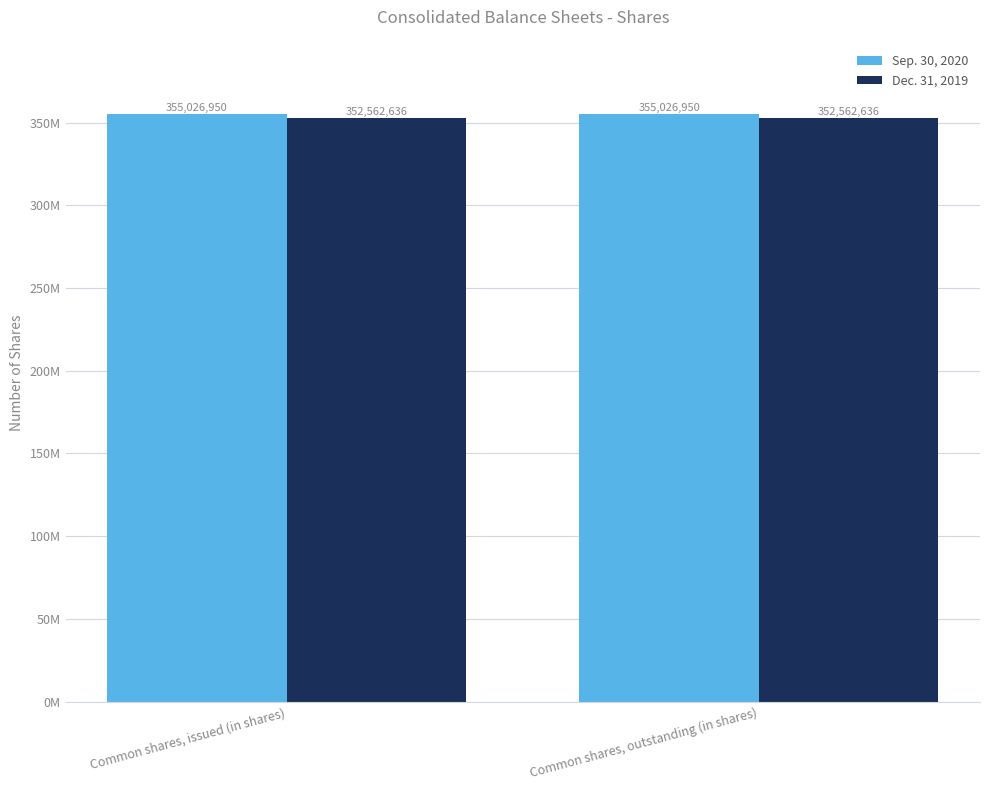

What are all the series names shown in the legend?

Sep. 30, 2020, Dec. 31, 2019